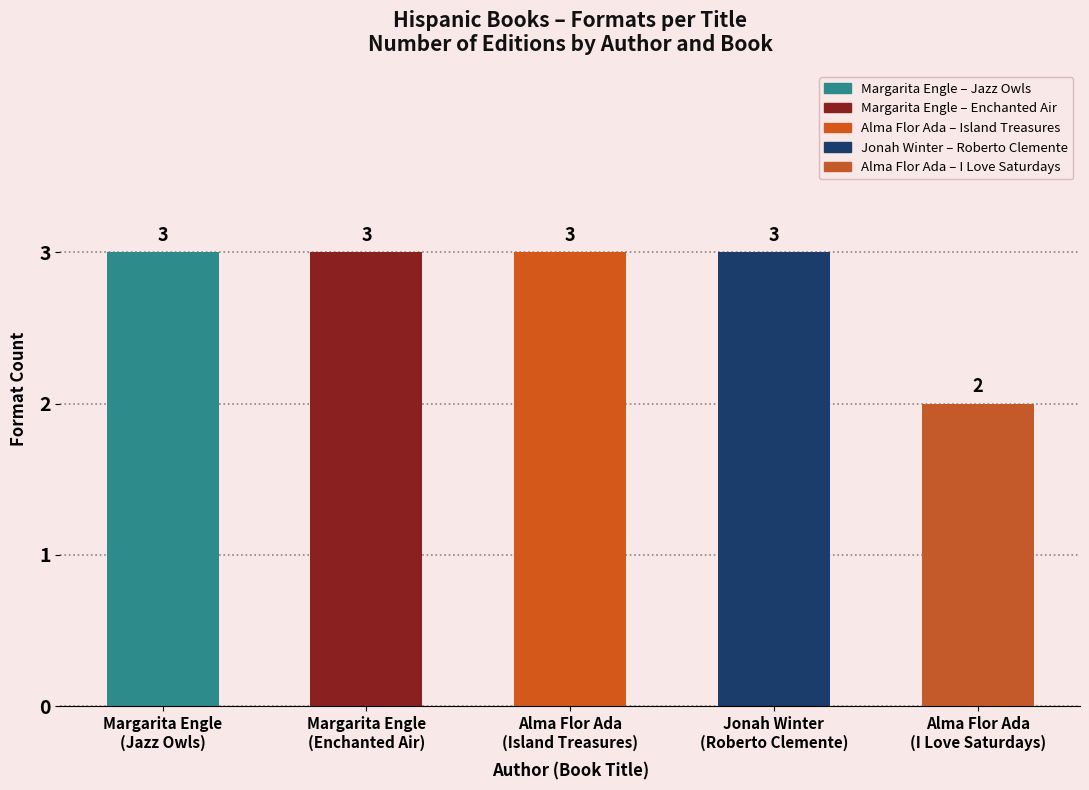

The value at Alma Flor Ada
(Island Treasures) is 2. True or false?

False